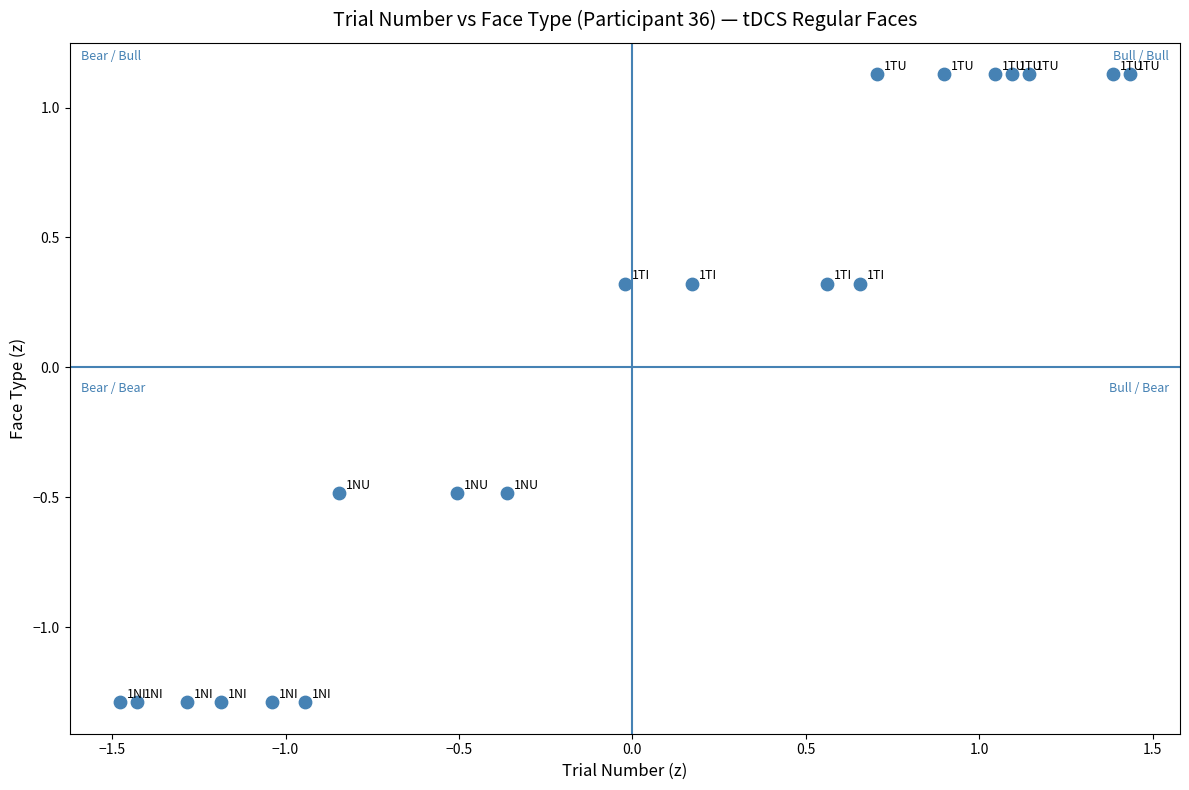

What is the range of X values (max minus min)?

2.9